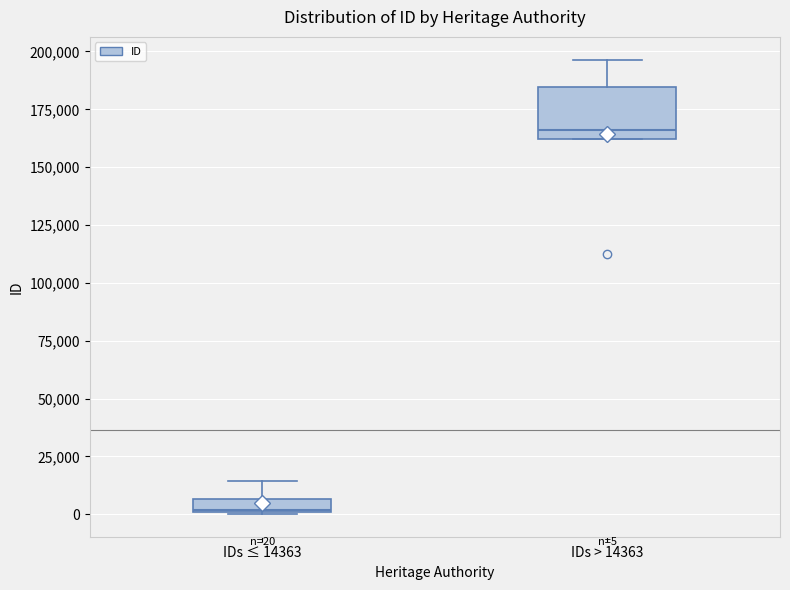

Which box is the tallest, from its lower edge to its upper edge?

IDs > 14363